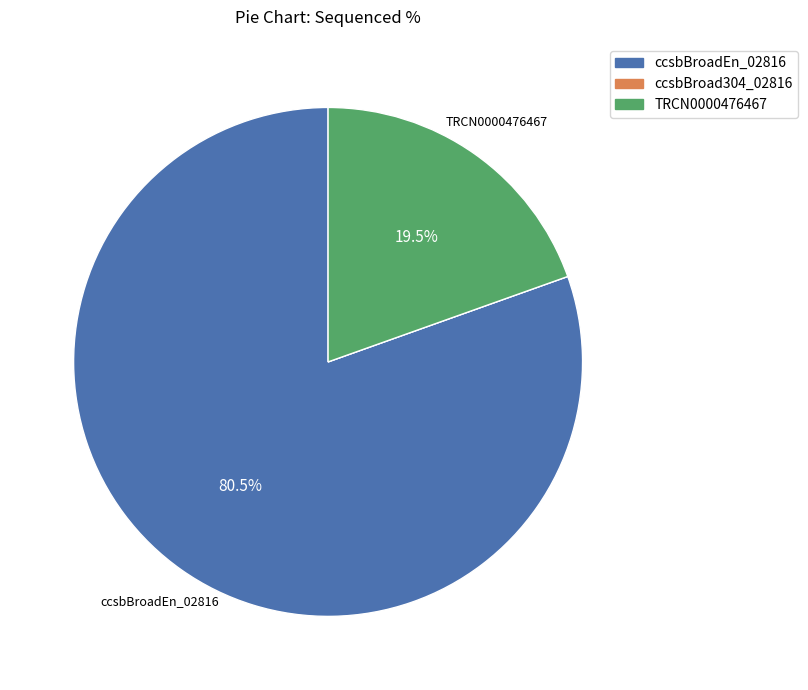

Approximately how many times larger is the value at ccsbBroadEn_02816 compared to TRCN0000476467?

4.1